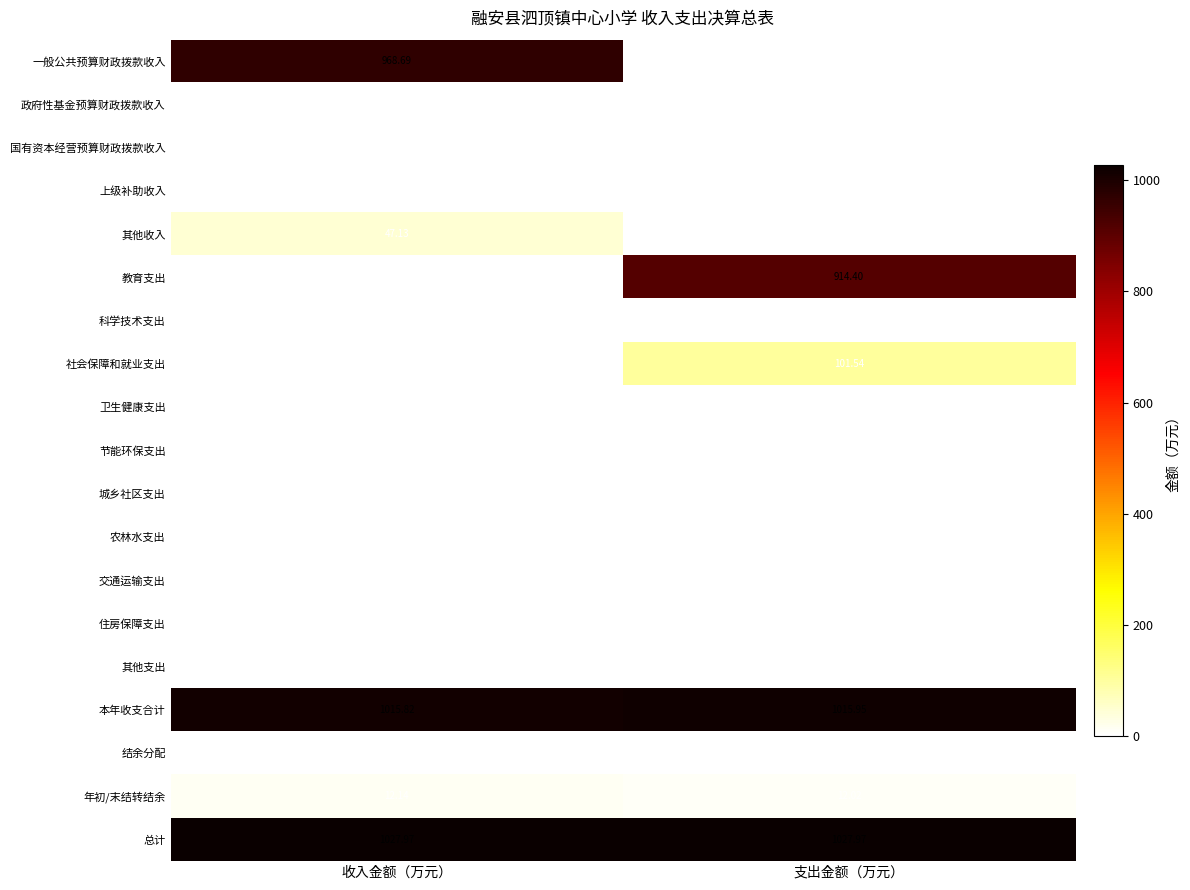

Which label corresponds to the largest value in the chart?

收入金额（万元）